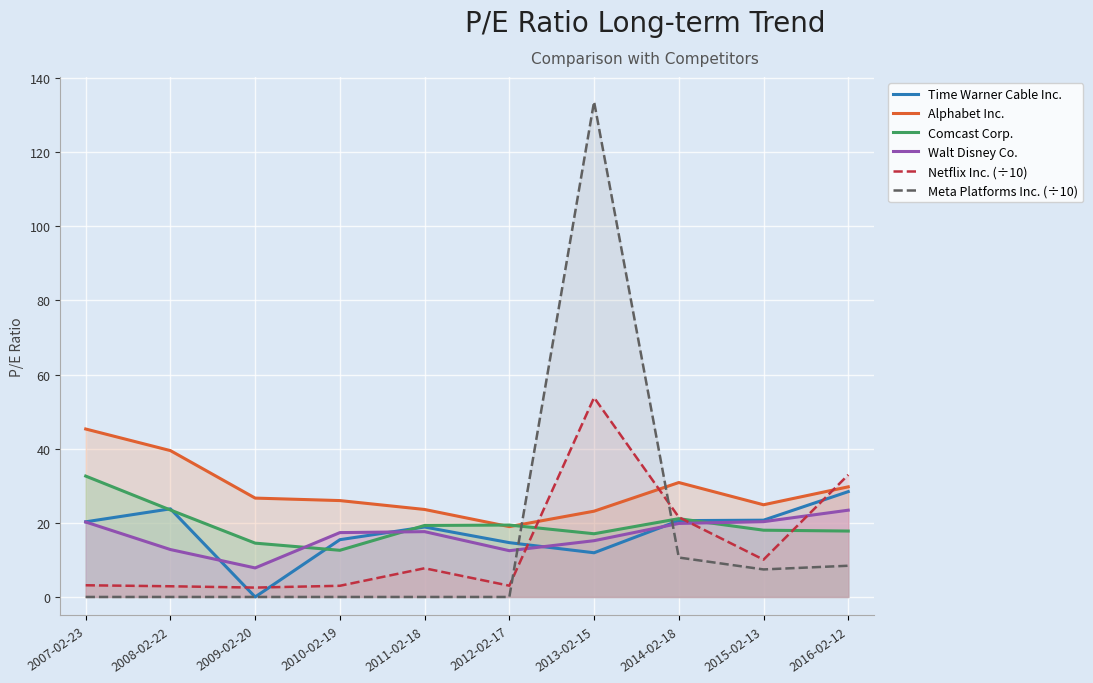

What is the average value of the Meta Platforms Inc. (÷10) series?

16.0